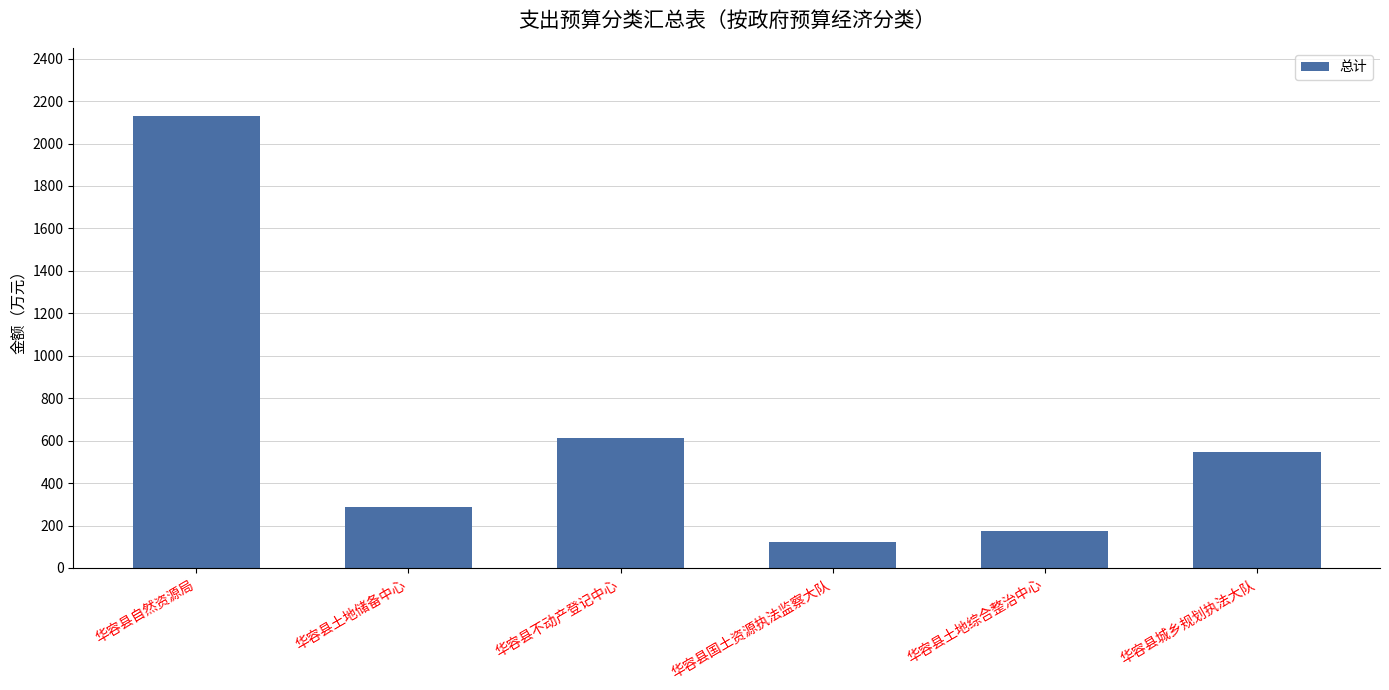

Approximately how many times larger is the value at 华容县国土资源执法监察大队 compared to 华容县土地储备中心?

0.4